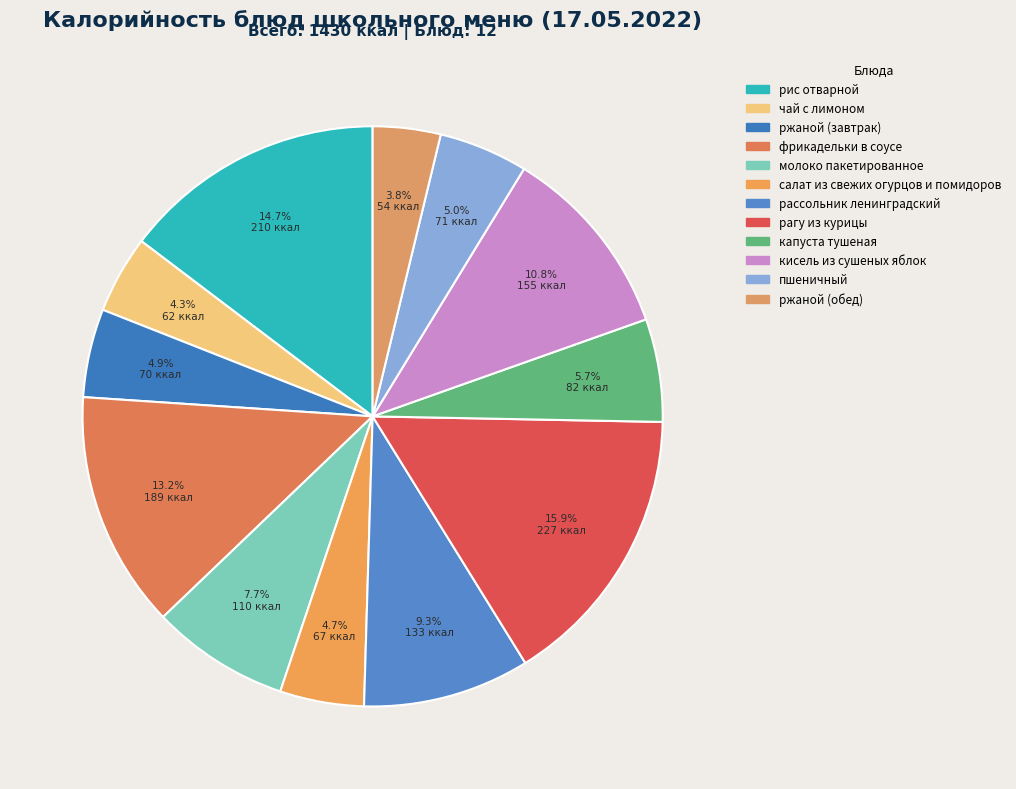

What percentage is NOT represented by чай с лимоном?

95.7%